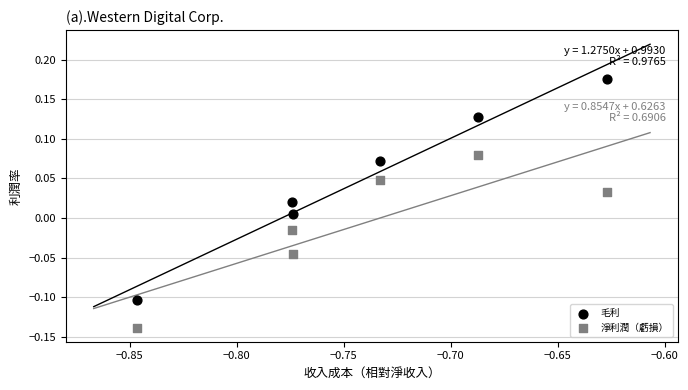

Which series has the largest Y range (max minus min)?

毛利